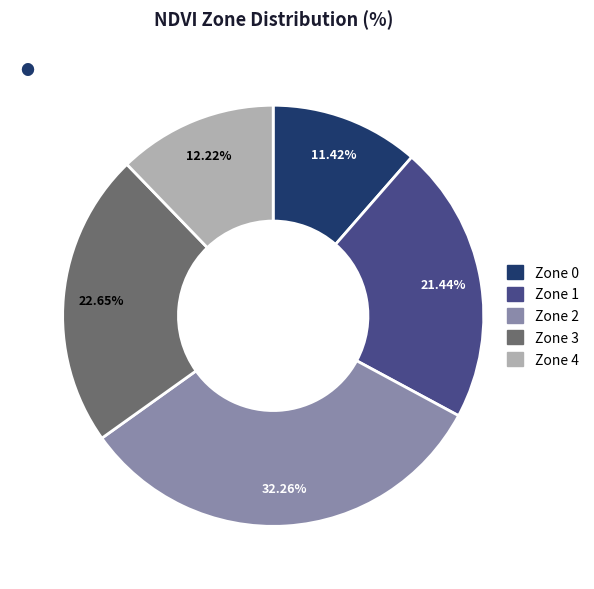

To the nearest percent, what is the difference between the Zone 2 and Zone 0 slice percentages?

21%